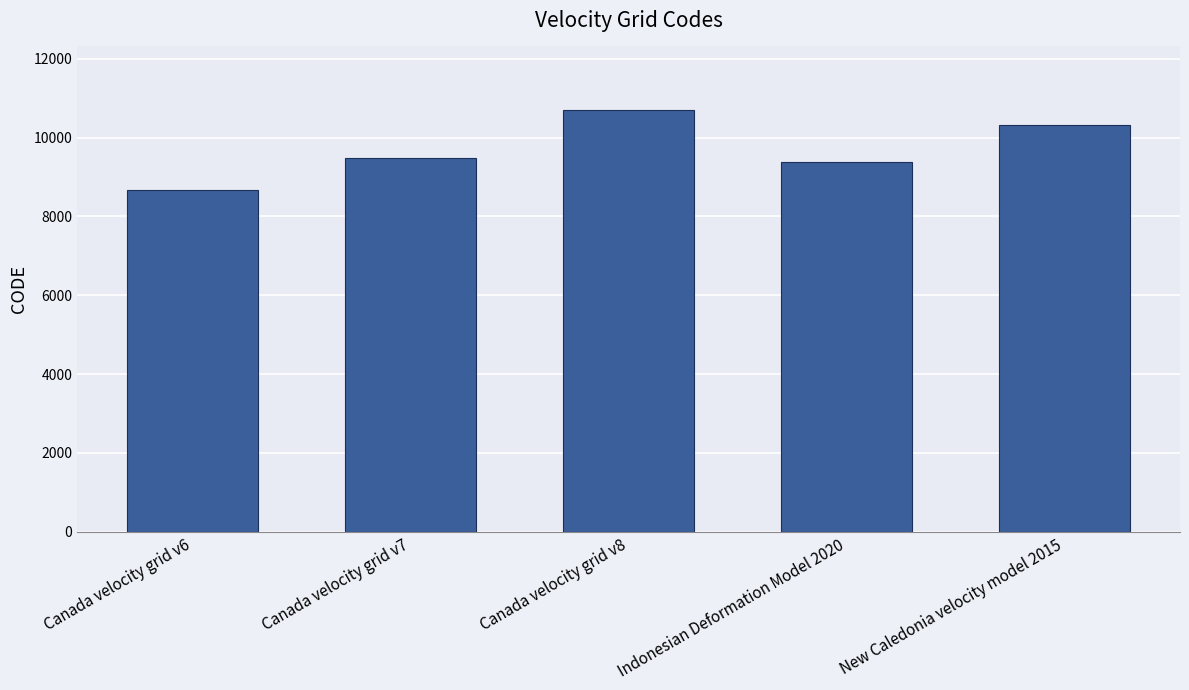

Reading right to left, extract all data points from this chart.

New Caledonia velocity model 2015=10323	Indonesian Deformation Model 2020=9375	Canada velocity grid v8=10707	Canada velocity grid v7=9483	Canada velocity grid v6=8676